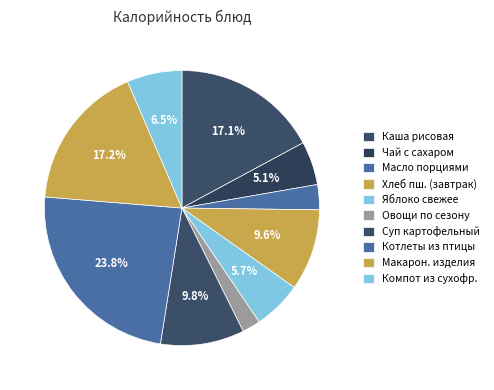

How many segments does this pie chart have?

10